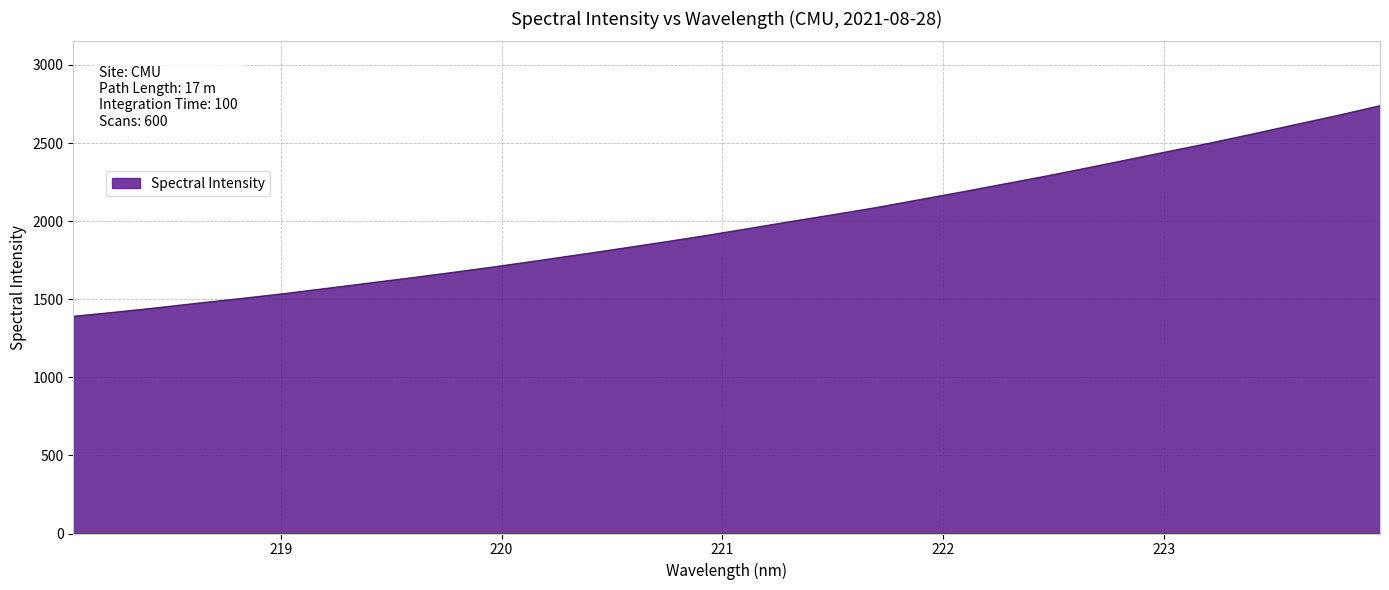

How many lines are shown in the chart?

1